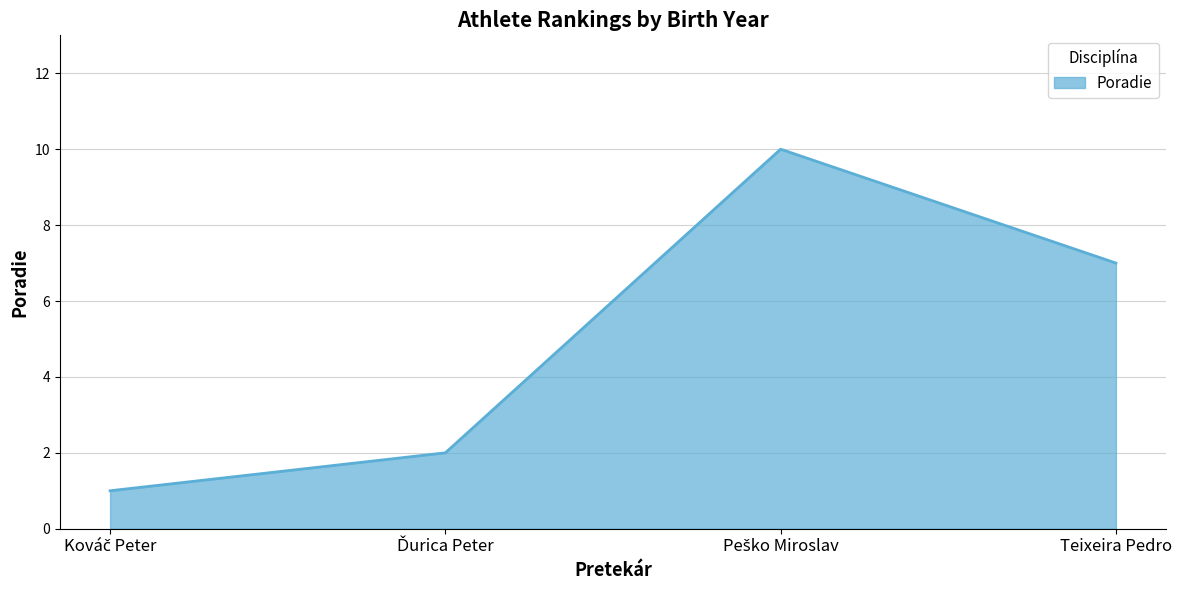

What is the difference between the second highest and second lowest values?

5